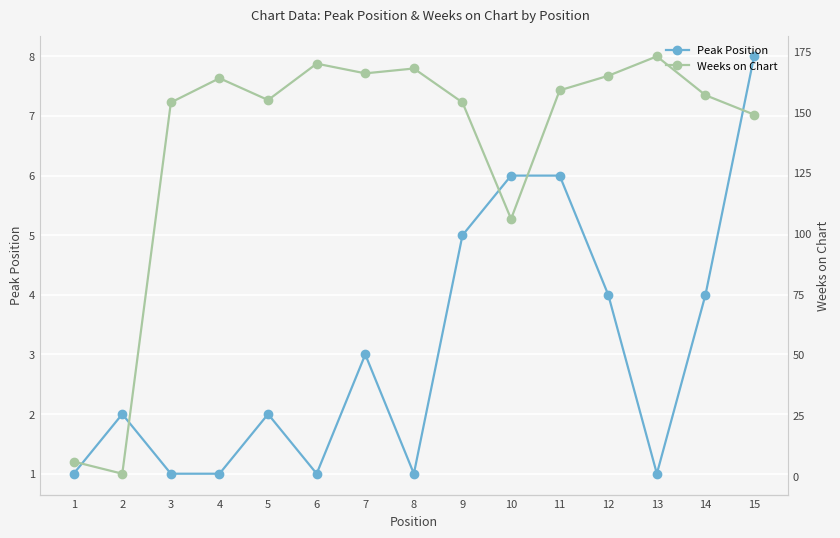

Is this an area chart (filled region under the line)?

No